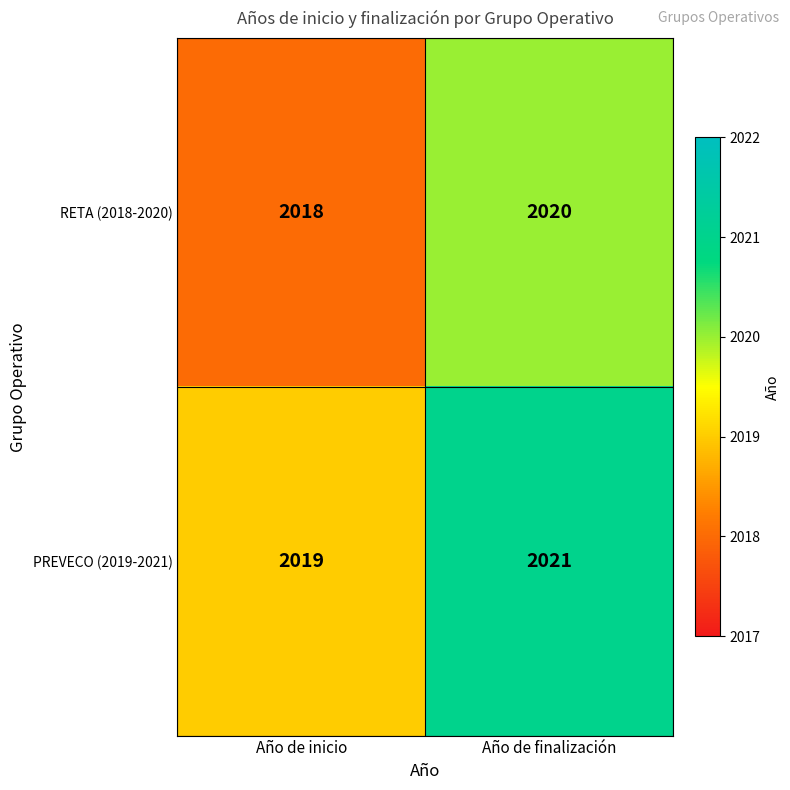

At which label is RETA (2018-2020) closest to 2019?

Año de inicio